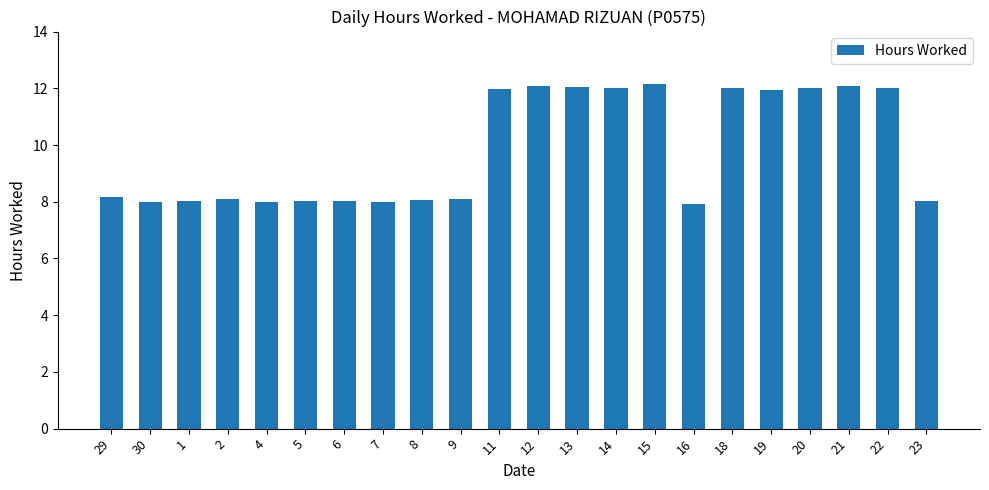

What is the difference between the maximum and minimum values?

4.2